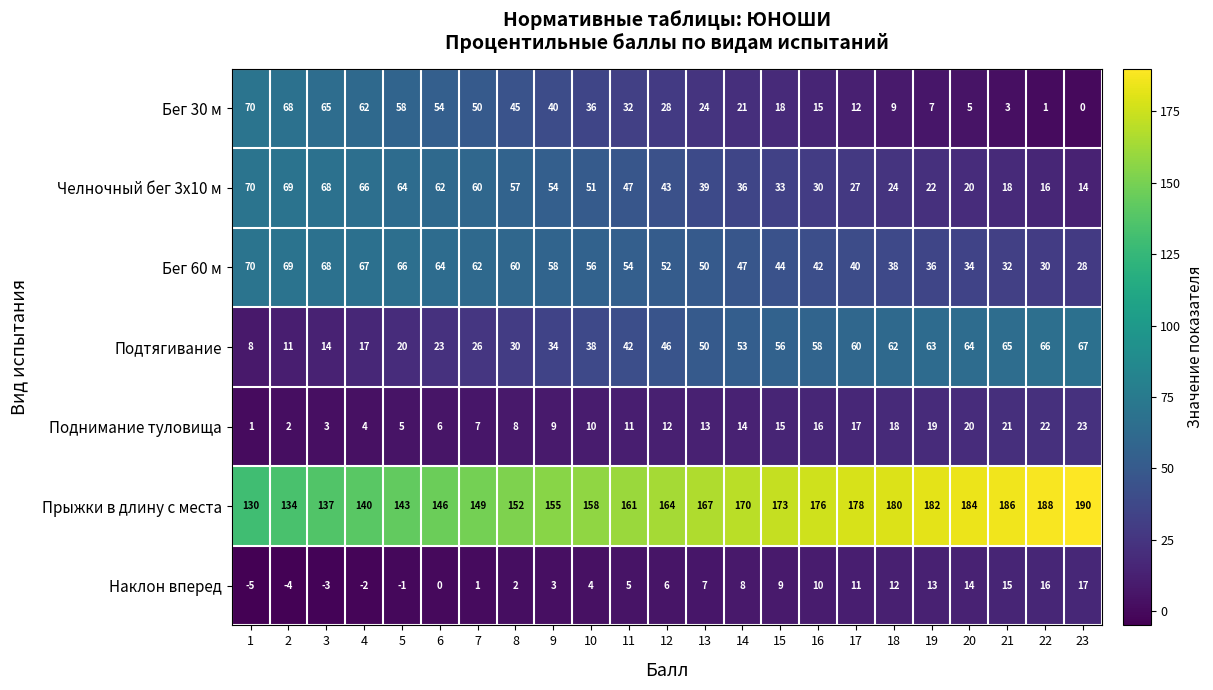

List the labels in order of Прыжки в длину с места value, smallest first.

1, 2, 3, 4, 5, 6, 7, 8, 9, 10, 11, 12, 13, 14, 15, 16, 17, 18, 19, 20, 21, 22, 23